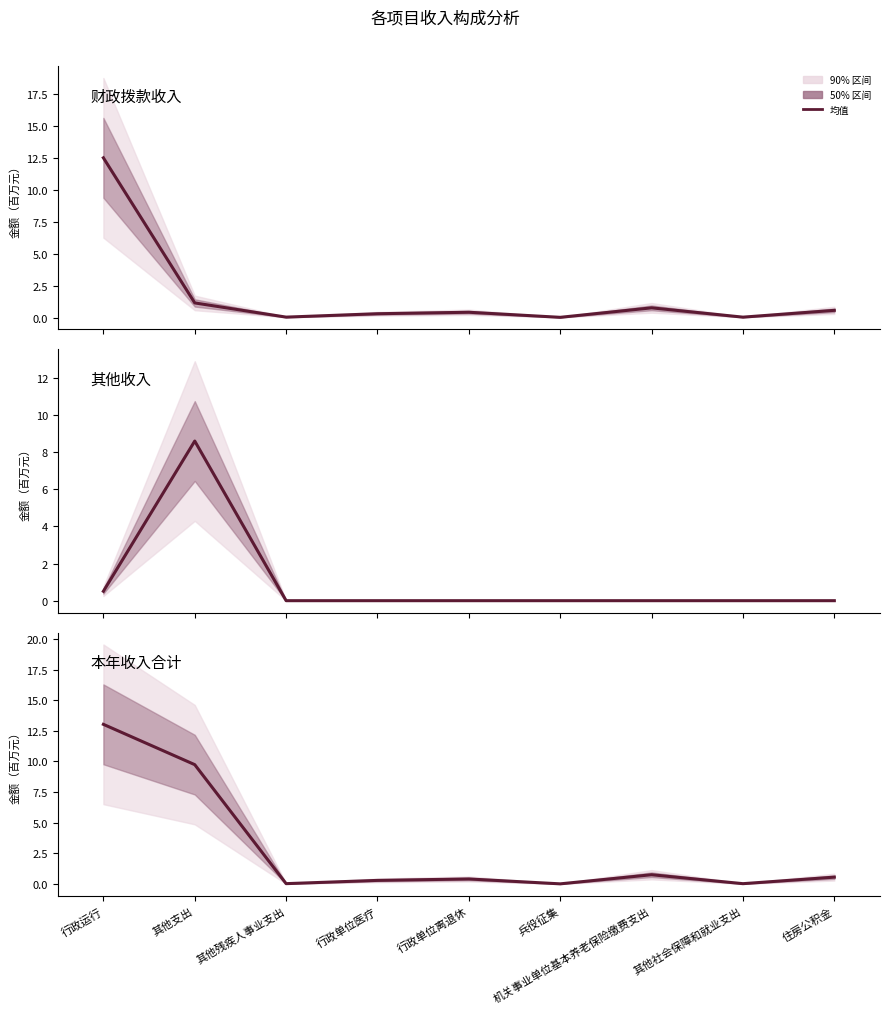

Reading left to right, extract all data points from this chart.

财政拨款收入: 12.5	1.1	0.0	0.3	0.4	0.0	0.8	0.0	0.6
其他收入: 0.5	8.6	0.0	0.0	0.0	0.0	0.0	0.0	0.0
本年收入合计: 13.0	9.7	0.0	0.3	0.4	0.0	0.8	0.0	0.6